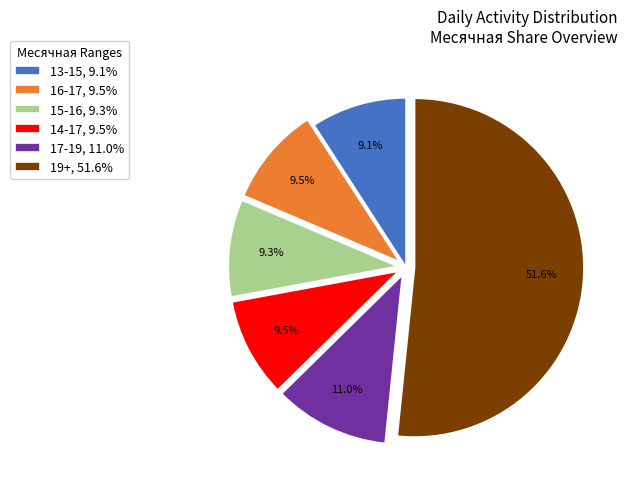

What is the largest slice in the pie chart?

19+, 51.6%